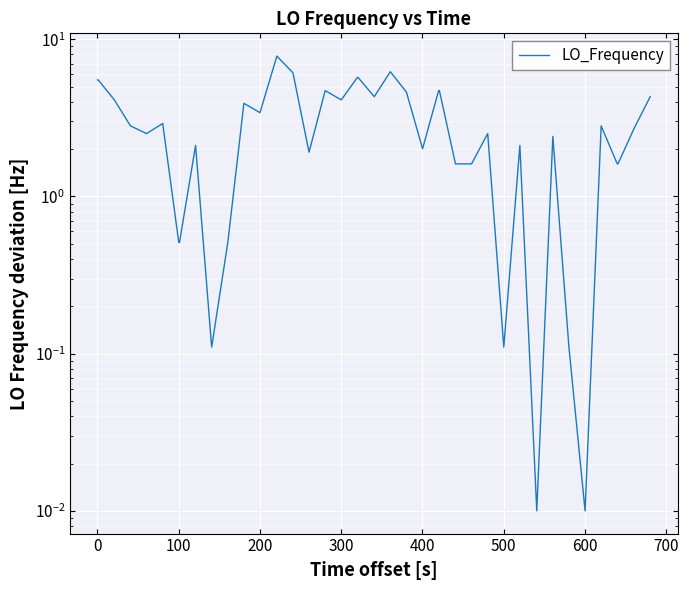

What is the value of the 4th point from the left?

2.8